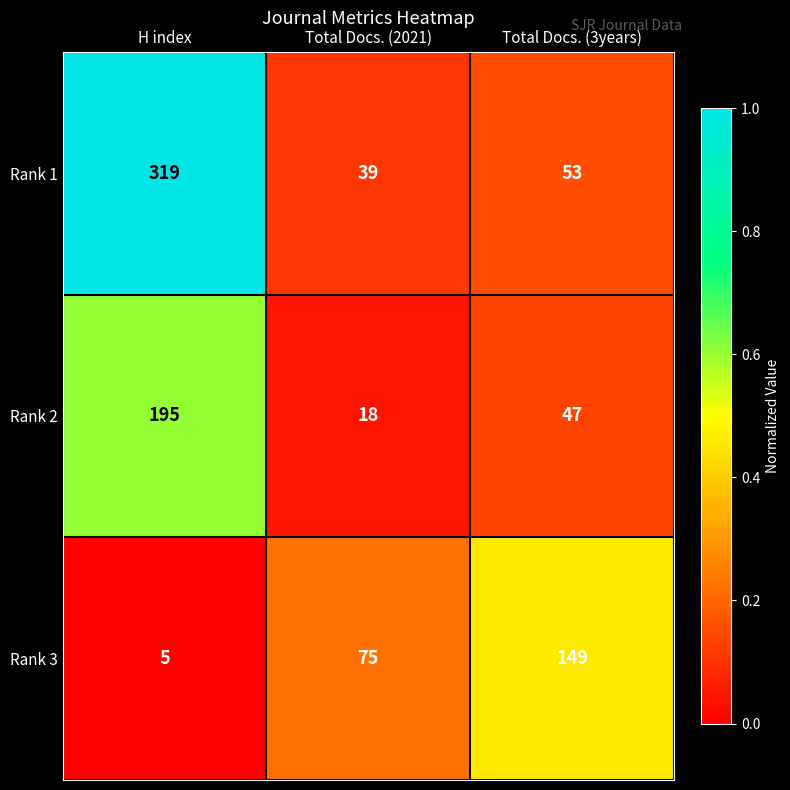

Where is Rank 3 nearest to the value 77?

Total Docs. (2021)